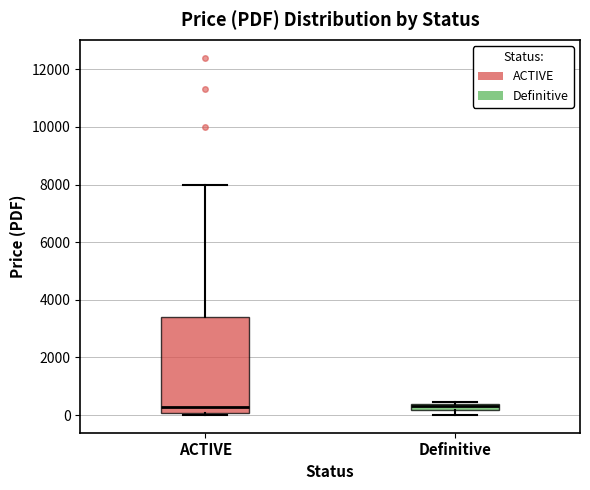

Where is the lower edge of the box for Definitive on the y-axis? The values are not printed on the chart, so give them approximately, as read against the axis.

200